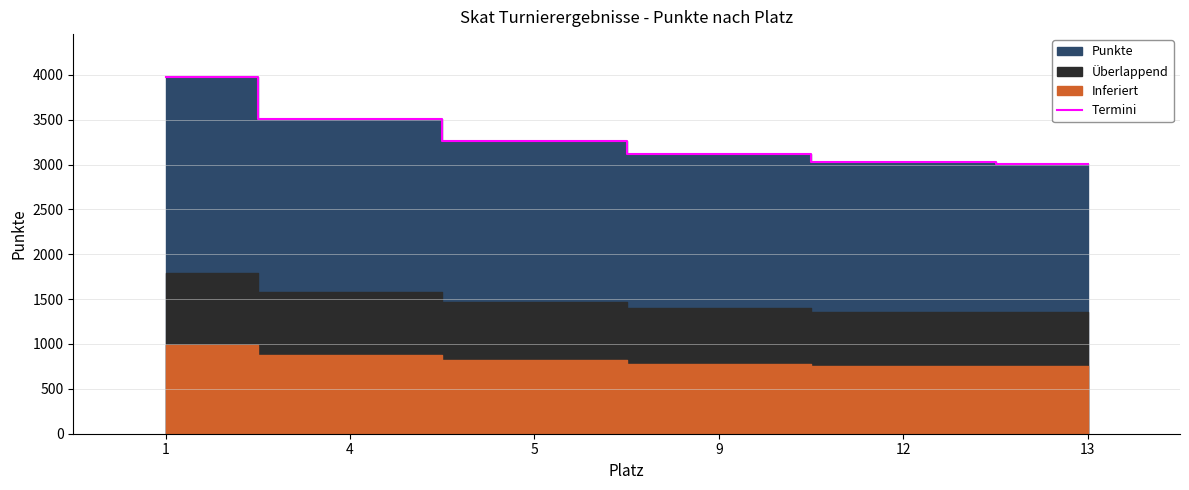

The value at 1 is 3976. True or false?

True